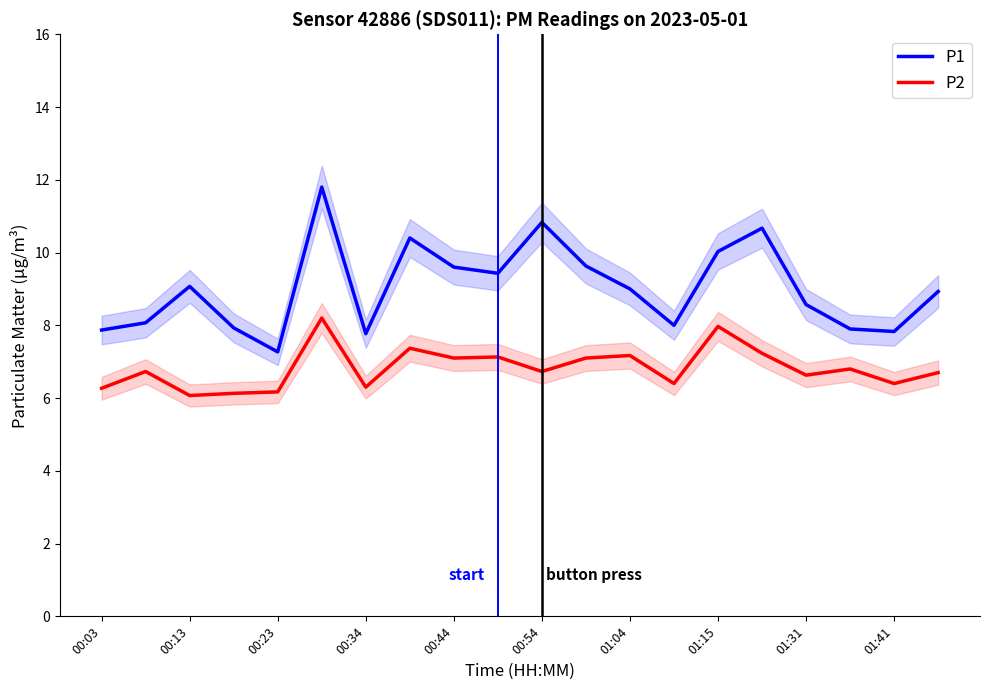

What is the minimum value for P2?

6.1